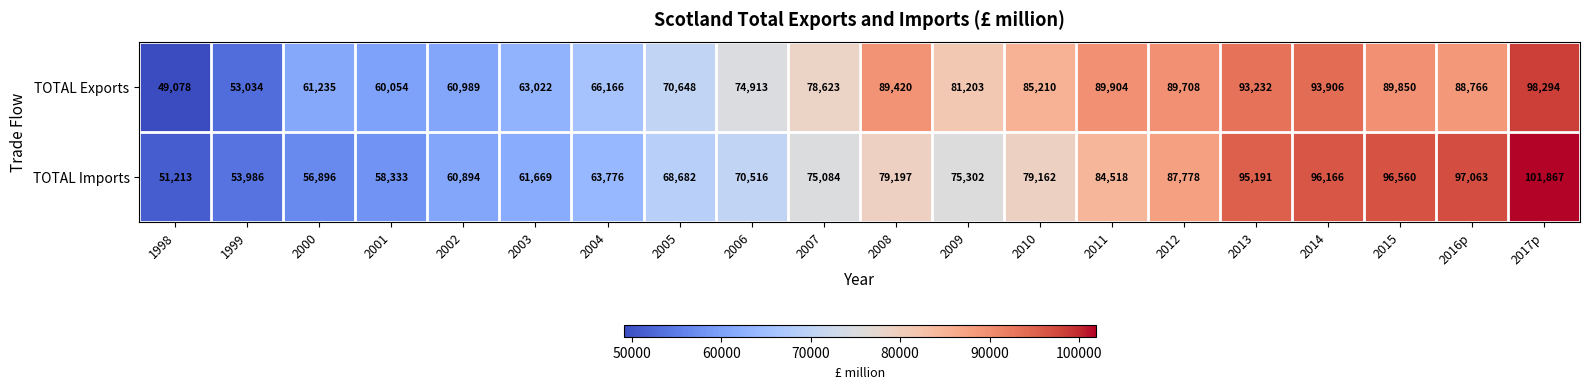

True or false: TOTAL Exports has a value of 88766 at 2016p.

True